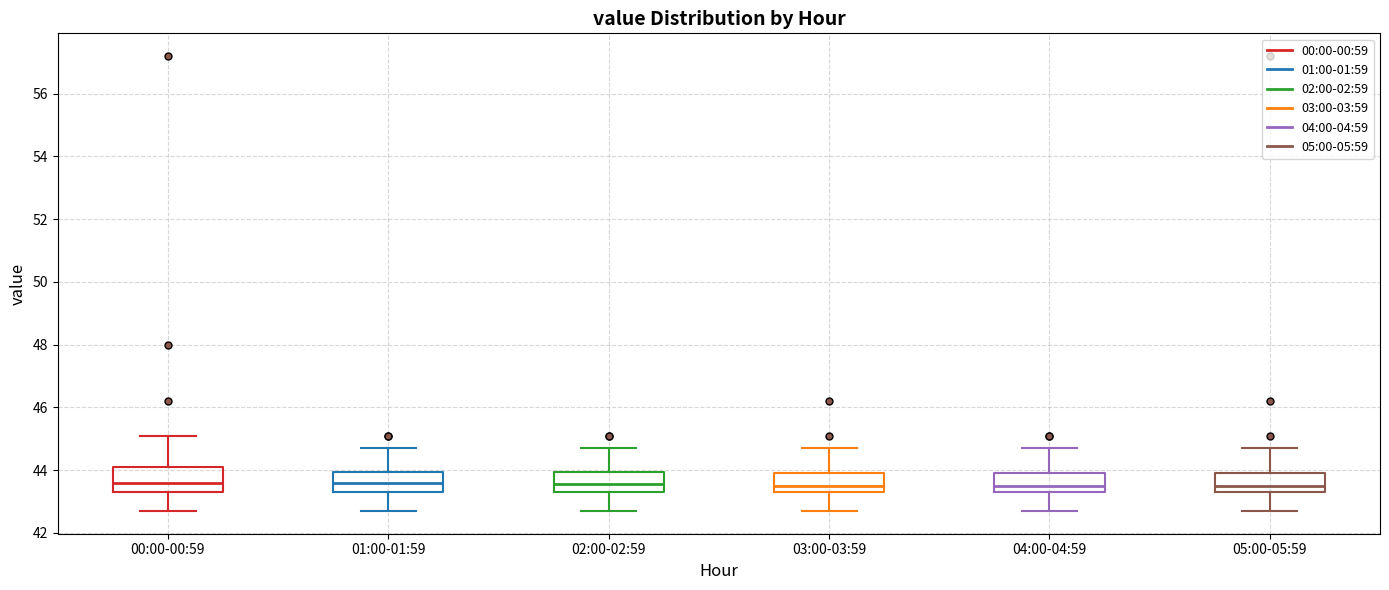

Reading left to right, read every box against the y-axis: the position of its median line, the range the box covers, and the ends of its whiskers. The values are not printed on the chart, so give them approximately, as read against the axis.

00:00-00:59: median 43.6, box 43.4 to 44.2, whiskers 42.8 to 45.2
01:00-01:59: median 43.6, box 43.4 to 44.0, whiskers 42.8 to 44.8
02:00-02:59: median 43.6, box 43.4 to 44.0, whiskers 42.8 to 44.8
03:00-03:59: median 43.6, box 43.4 to 44.0, whiskers 42.8 to 44.8
04:00-04:59: median 43.6, box 43.4 to 44.0, whiskers 42.8 to 44.8
05:00-05:59: median 43.6, box 43.4 to 44.0, whiskers 42.8 to 44.8